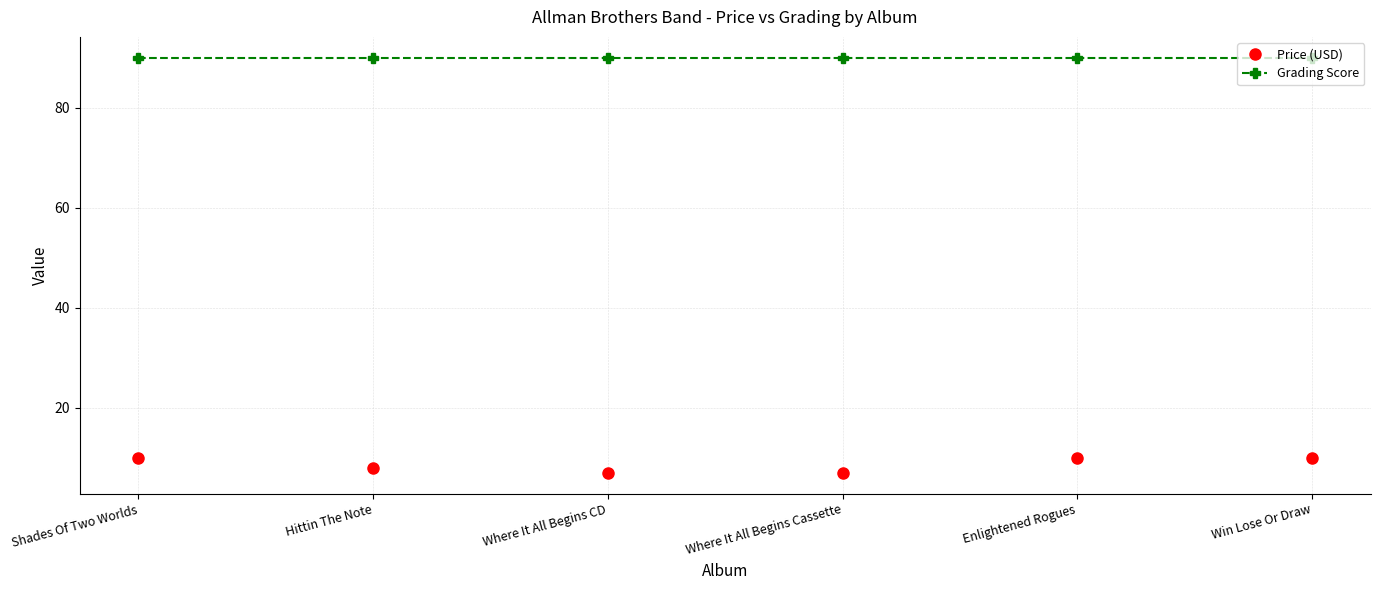

Which series changed the most between Where It All Begins CD and Win Lose Or Draw?

Price (USD)